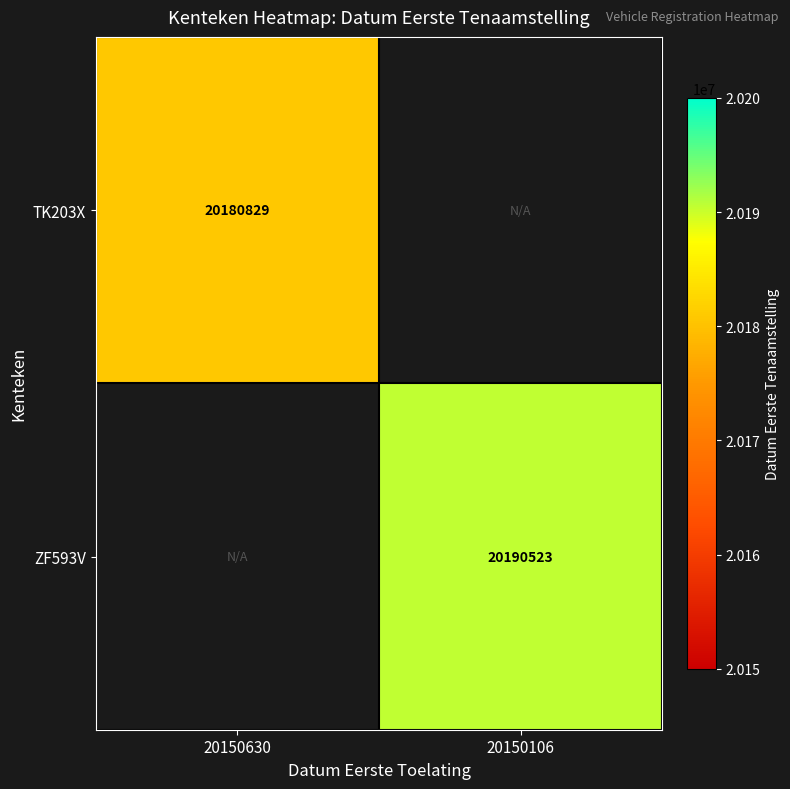

The value of ZF593V at 20150106 is 32588409.7. True or false?

False